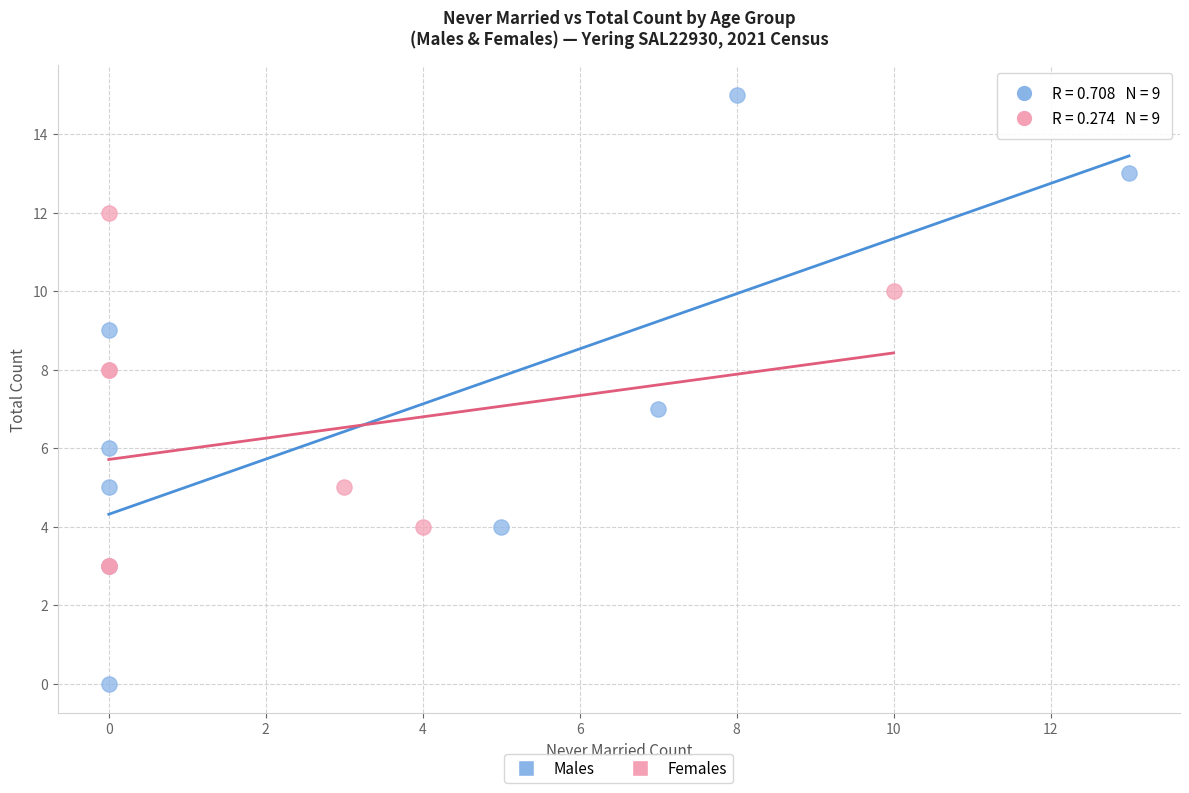

Which series has the widest spread of Y values?

Males